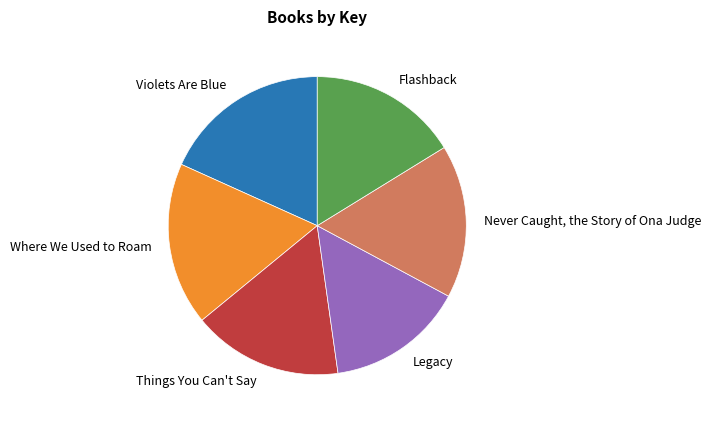

Is Violets Are Blue the majority of the pie?

No